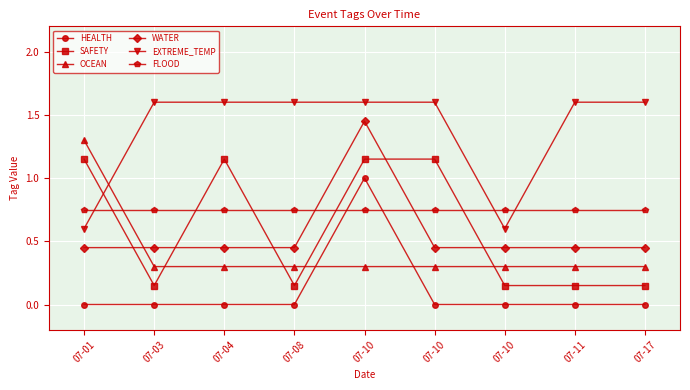

How many data points in EXTREME_TEMP are above 1?

7